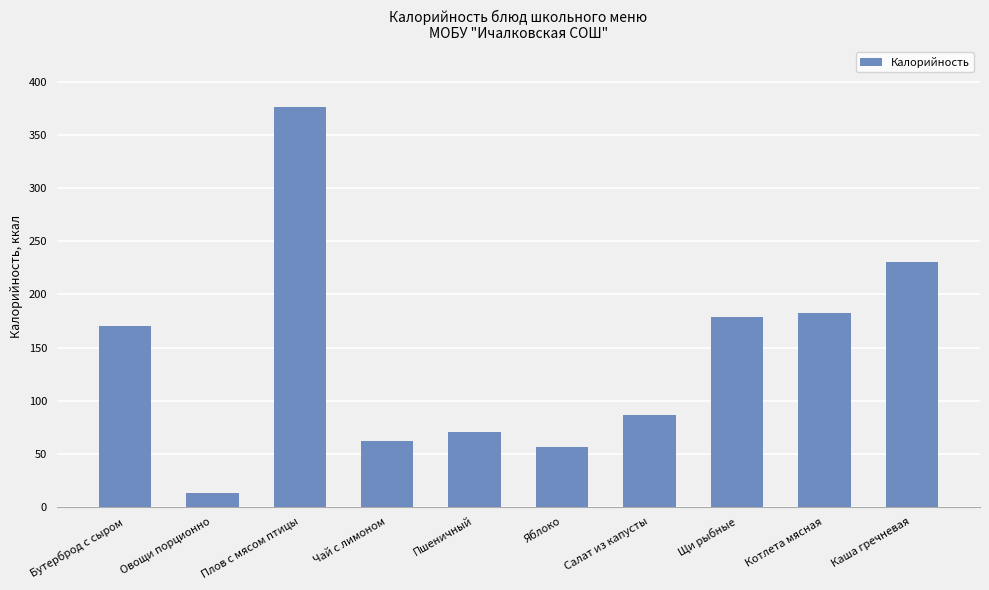

Read the value at Салат из капусты.

86.4